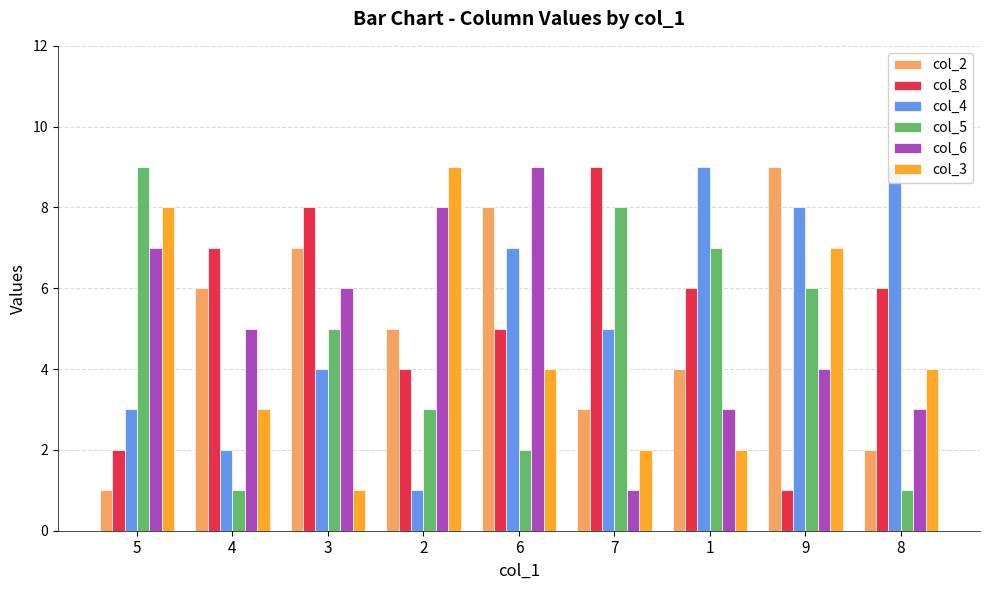

How many bars are there in each group?

6